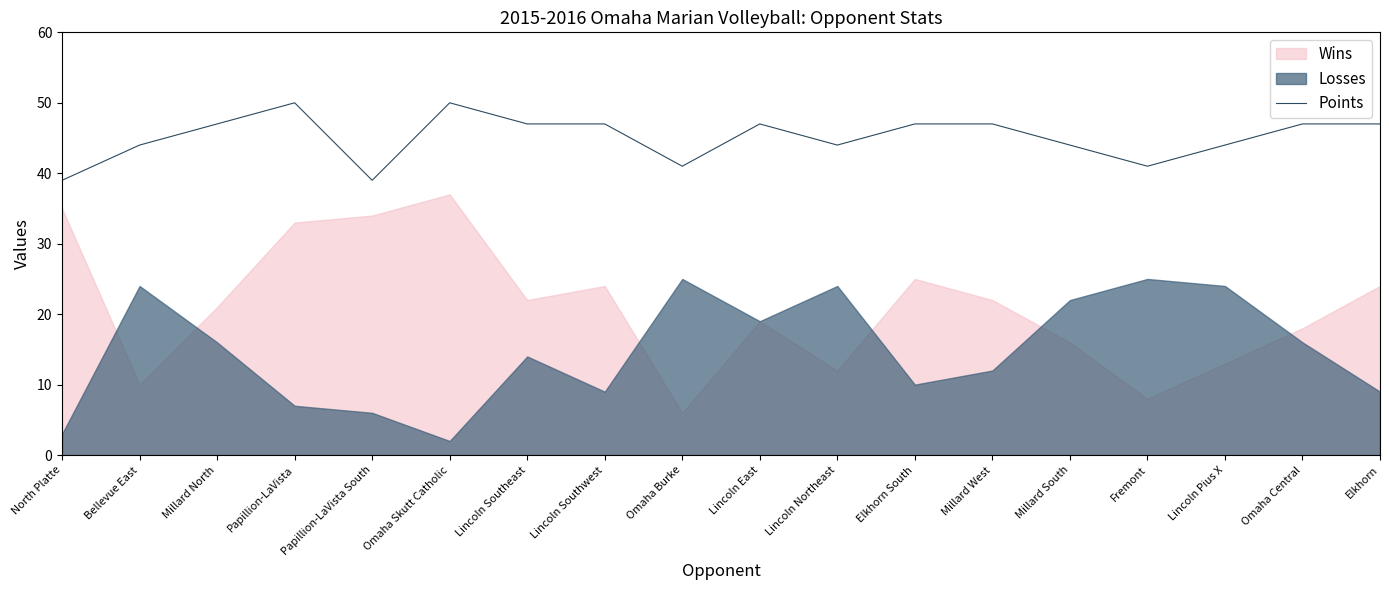

List the labels in order of value, largest first.

Papillion-LaVista, Omaha Skutt Catholic, Millard North, Lincoln Southeast, Lincoln Southwest, Lincoln East, Elkhorn South, Millard West, Omaha Central, Elkhorn, Bellevue East, Lincoln Northeast, Millard South, Lincoln Pius X, Omaha Burke, Fremont, North Platte, Papillion-LaVista South